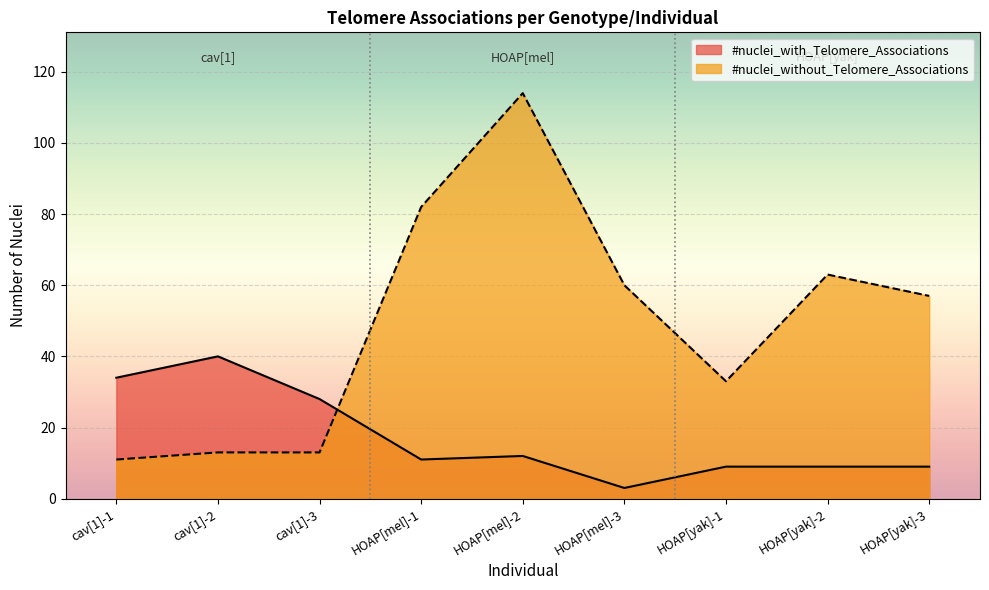

Reading left to right, transcribe all the data shown in this chart.

#nuclei_with_Telomere_Associations: cav[1]-1=34	cav[1]-2=40	cav[1]-3=28	HOAP[mel]-1=11	HOAP[mel]-2=12	HOAP[mel]-3=3	HOAP[yak]-1=9	HOAP[yak]-2=9	HOAP[yak]-3=9
#nuclei_without_Telomere_Associations: cav[1]-1=11	cav[1]-2=13	cav[1]-3=13	HOAP[mel]-1=82	HOAP[mel]-2=114	HOAP[mel]-3=60	HOAP[yak]-1=33	HOAP[yak]-2=63	HOAP[yak]-3=57